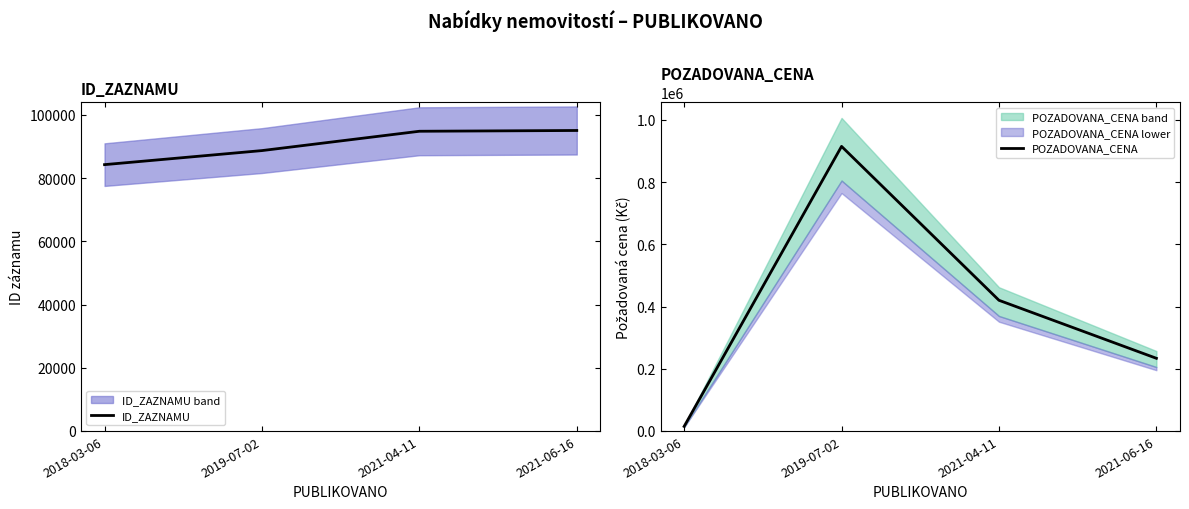

What are all the series names shown in the legend?

ID_ZAZNAMU, POZADOVANA_CENA